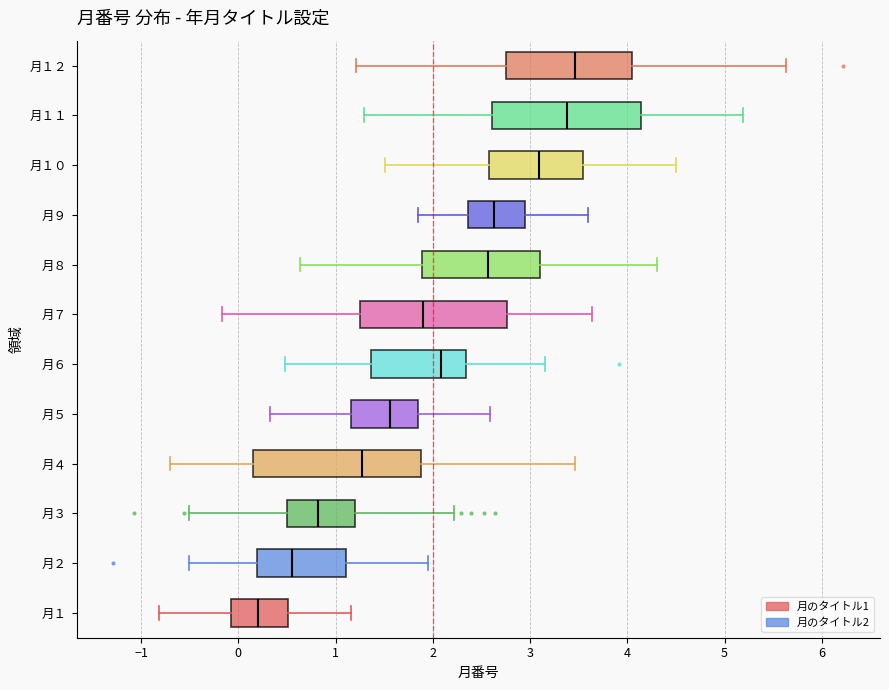

Comparing the boxes themselves (not the whiskers), which one is the widest?

月４